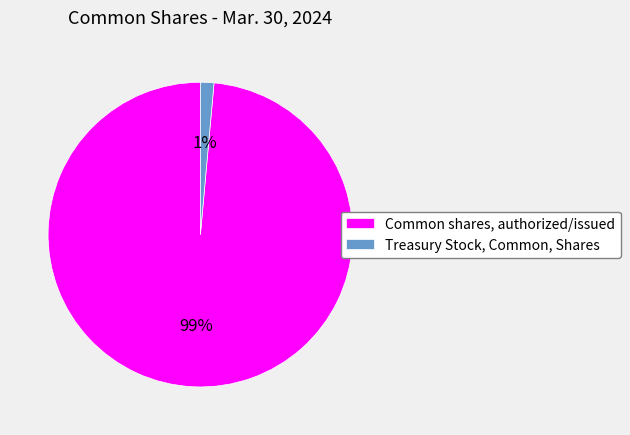

Combined, do Common shares, authorized/issued and Treasury Stock, Common, Shares account for over 50%?

Yes